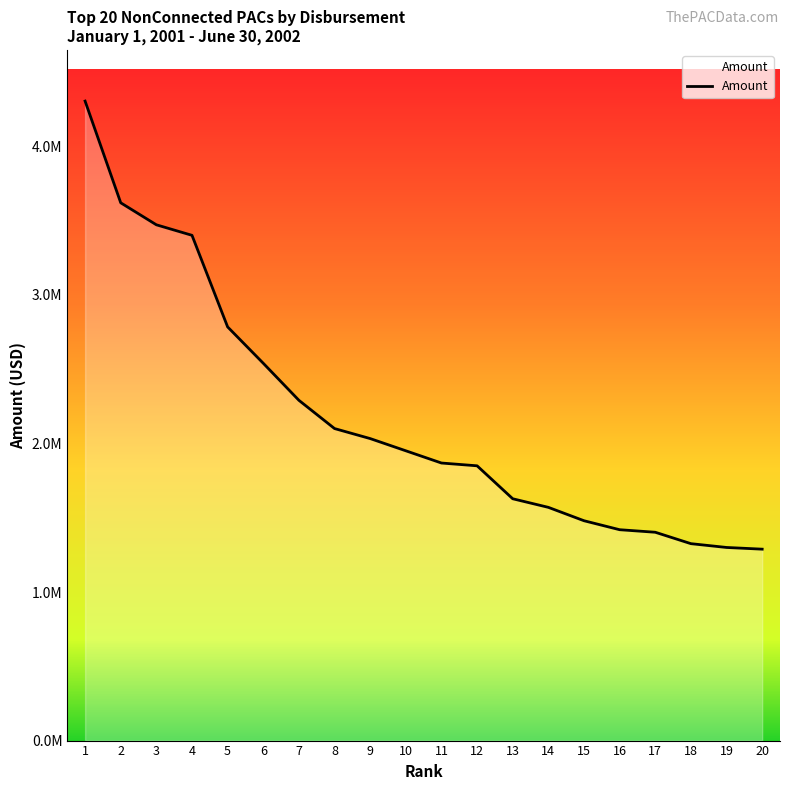

The value at 14 is 2228575.0. True or false?

False